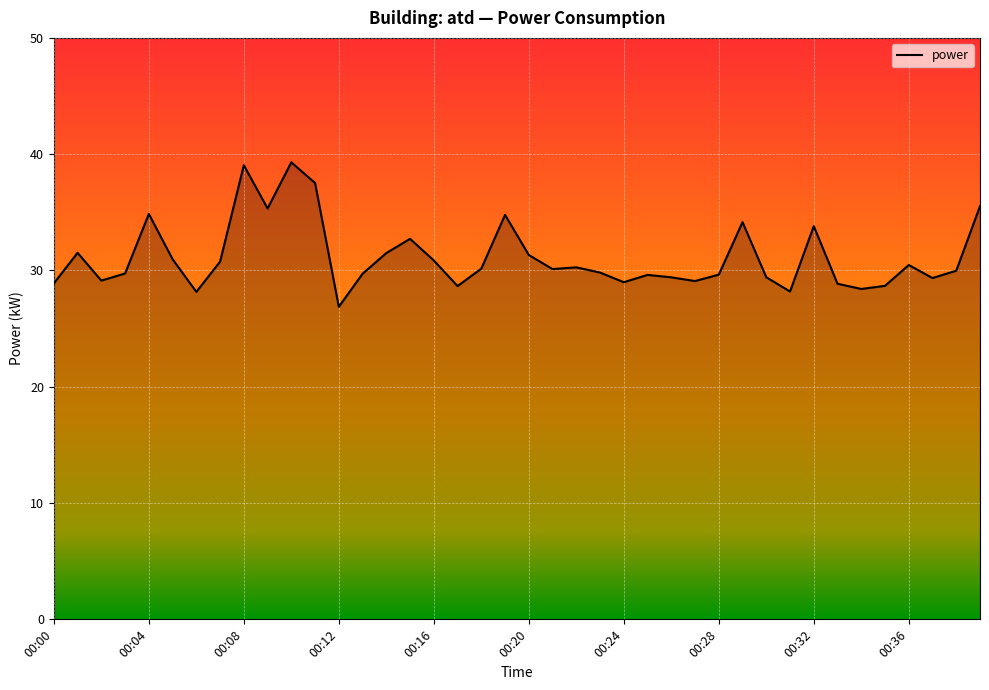

What is the maximum value shown in the chart?

39.3